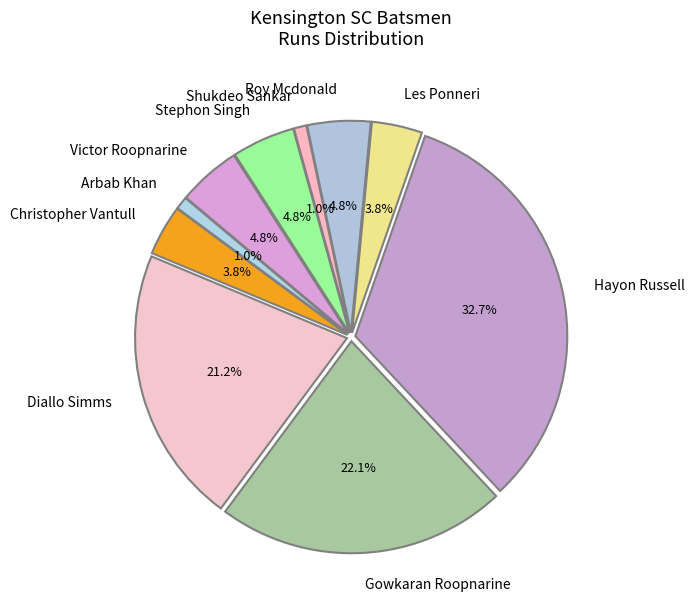

Is it true that Arbab Khan is 1% of the pie?

True